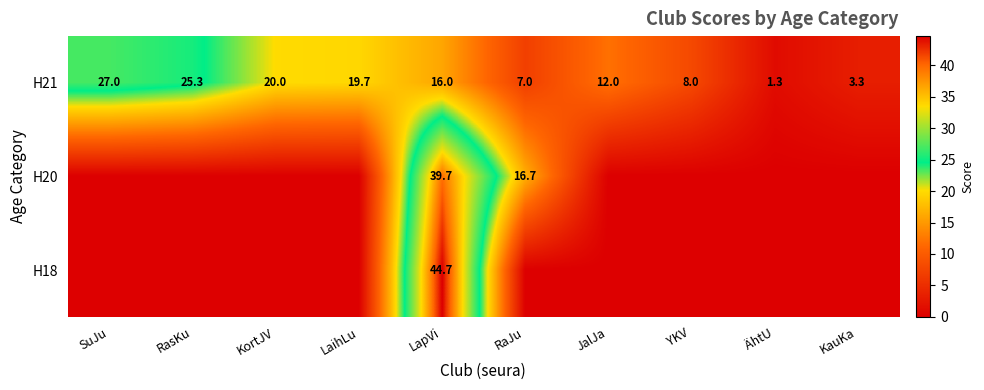

What is the total value across all series at LapVi?

100.4